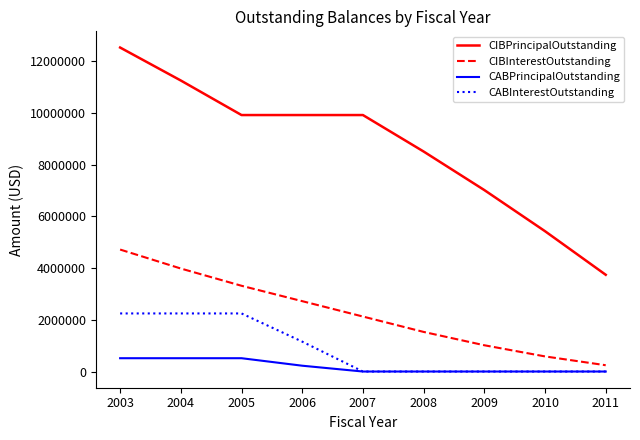

Which series has the largest range (max minus min)?

CIBPrincipalOutstanding